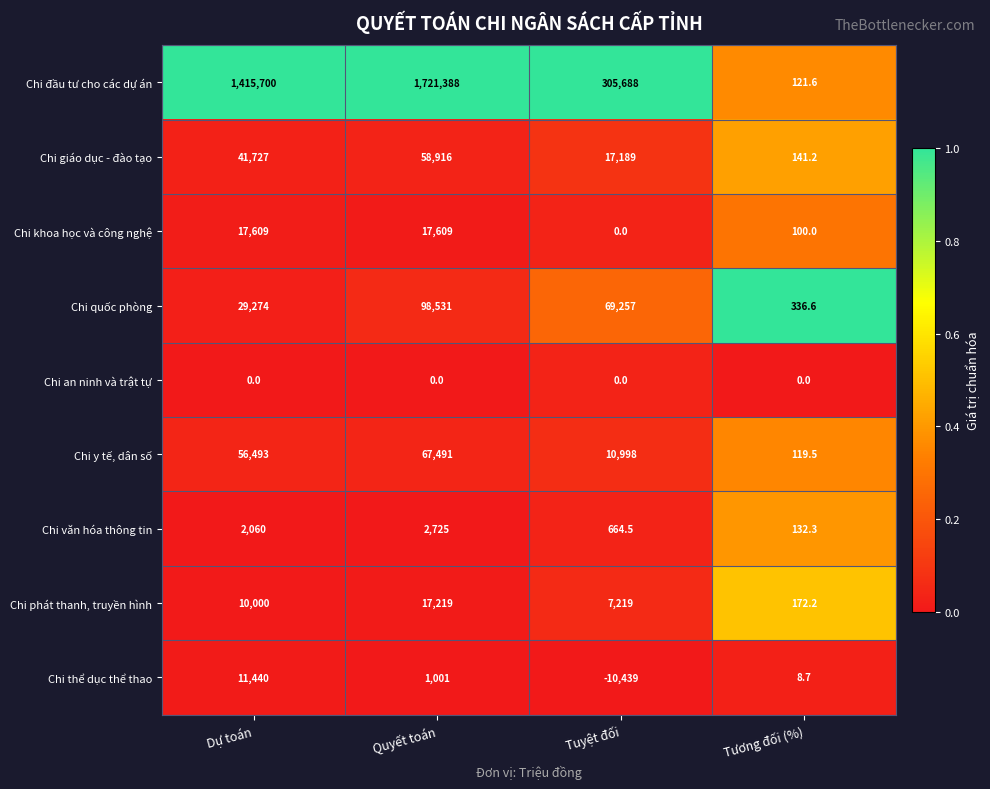

At Quyết toán, list the series in order from smallest to largest.

Chi an ninh và trật tự, Chi thể dục thể thao, Chi văn hóa thông tin, Chi phát thanh, truyền hình, Chi khoa học và công nghệ, Chi giáo dục - đào tạo, Chi y tế, dân số, Chi quốc phòng, Chi đầu tư cho các dự án